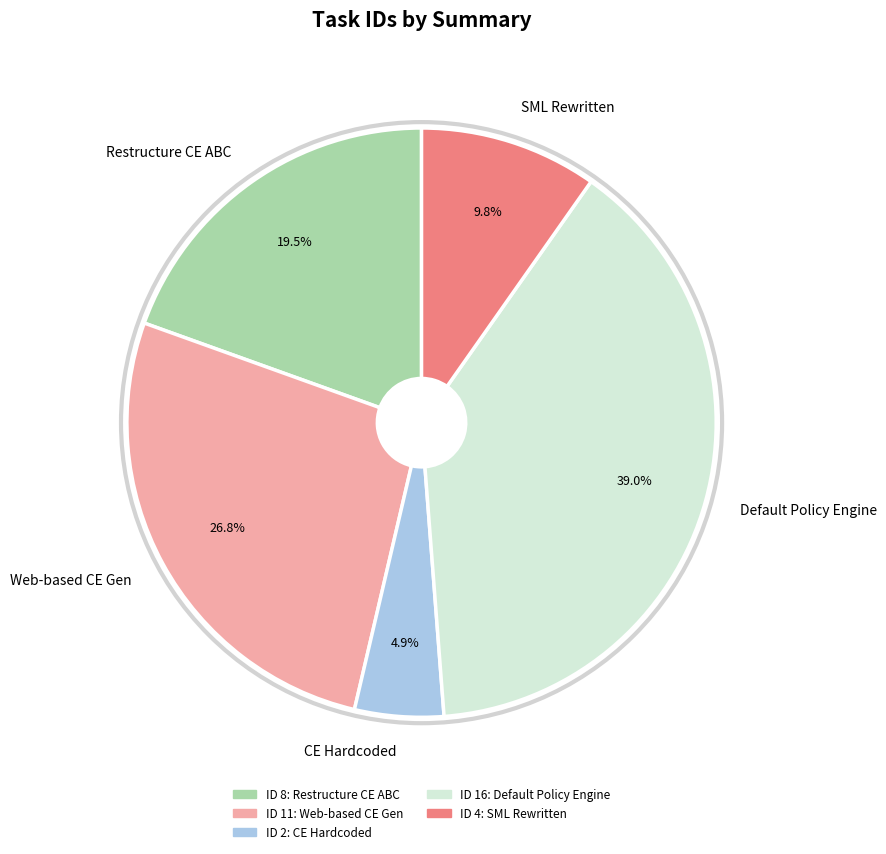

What is the largest slice in the pie chart?

Default Policy Engine